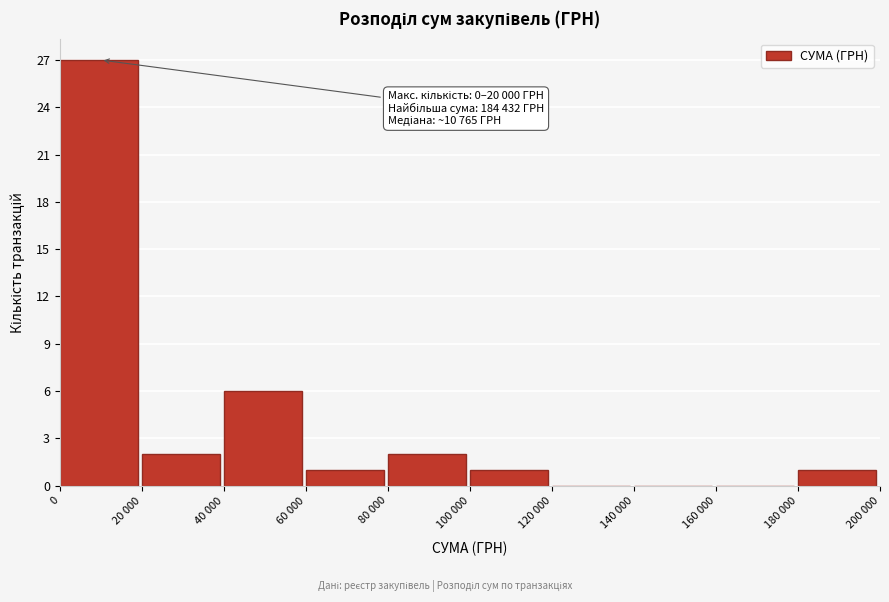

Reading left to right, extract all data points from this chart.

0=27	20 000=2	40 000=6	60 000=1	80 000=2	100 000=1	120 000=0	140 000=0	160 000=0	180 000=1